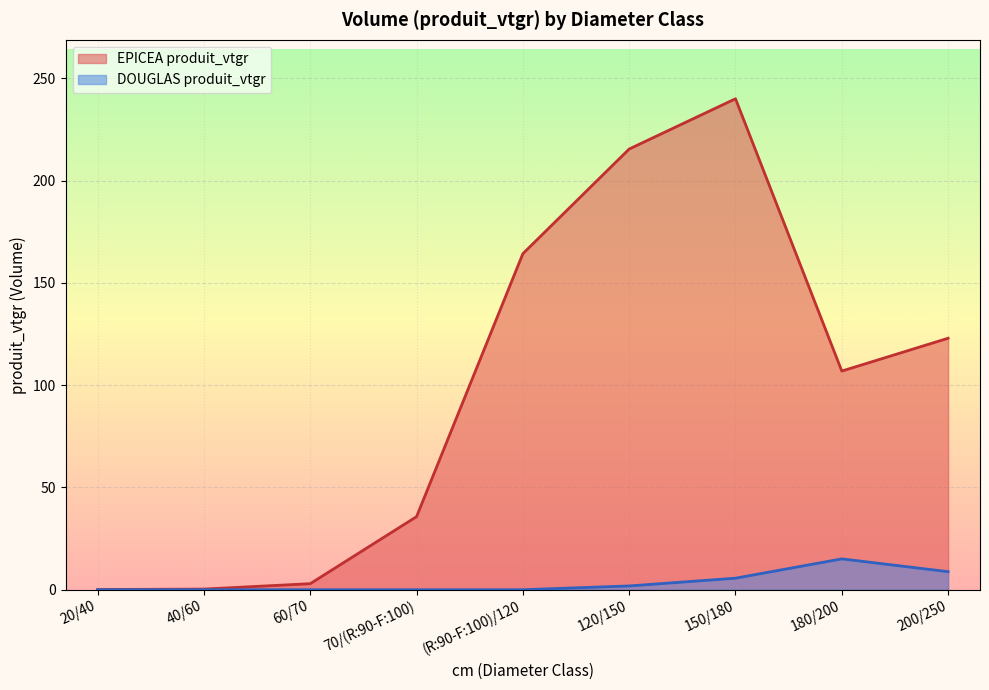

Reading left to right, list all the values displayed in this chart.

EPICEA produit_vtgr: 0.1	0.3	3.0	35.7	164.3	215.4	240.0	106.9	122.9
DOUGLAS produit_vtgr: 0.0	0.0	0.0	0.0	0.0	1.8	5.6	15.1	8.8